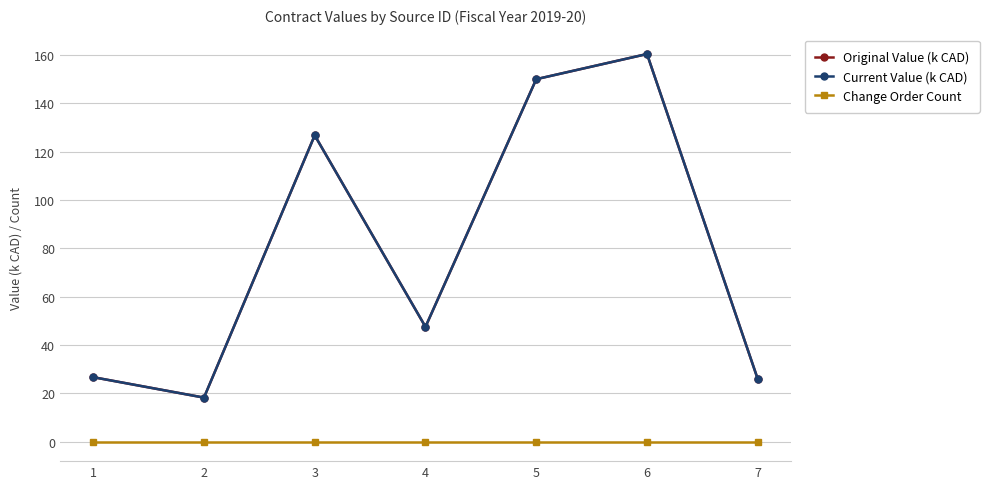

True or false: Current Value (k CAD) has a value of 238.9 at 5.

False